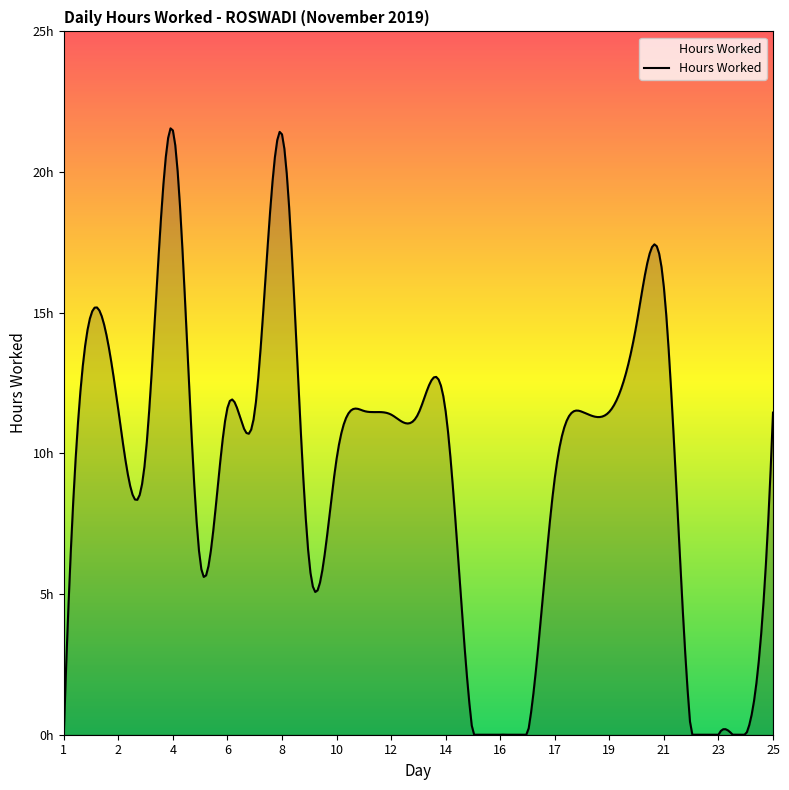

Does the chart have visible grid lines?

No